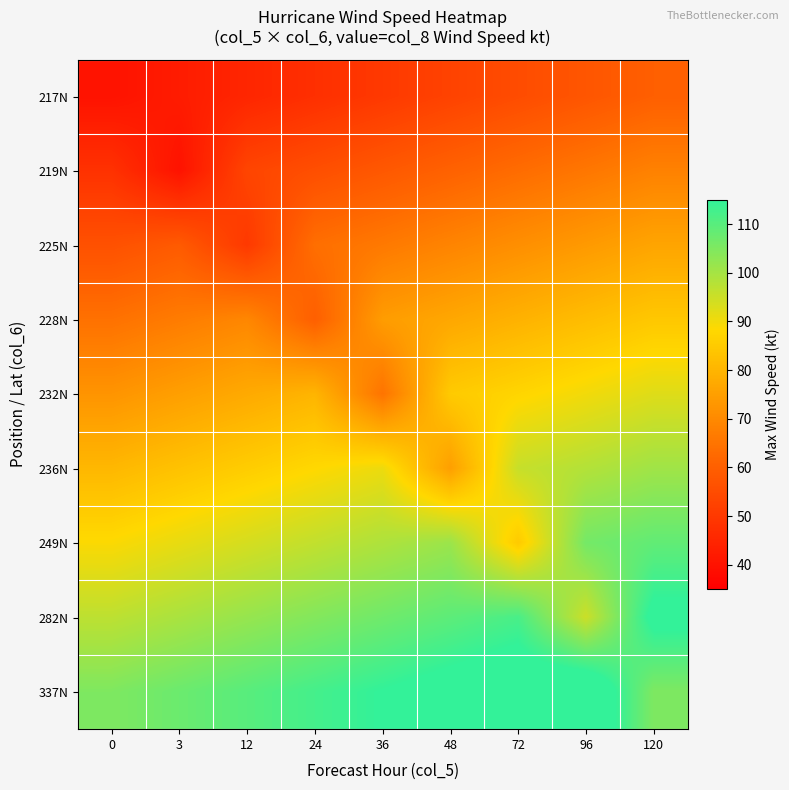

Reading right to left, transcribe all the data shown in this chart.

217N: 120=60.0	96=57.5	72=55.0	48=52.5	36=50.0	24=47.5	12=45.0	3=42.5	0=40.0
219N: 120=68.1	96=65.6	72=63.1	48=60.6	36=58.1	24=55.6	12=53.1	3=40.0	0=48.1
225N: 120=76.2	96=73.8	72=71.2	48=68.8	36=66.2	24=63.8	12=50.0	3=58.8	0=56.2
228N: 120=84.4	96=81.9	72=79.4	48=76.9	36=74.4	24=60.0	12=69.4	3=66.9	0=64.4
232N: 120=92.5	96=90.0	72=87.5	48=85.0	36=65.0	24=80.0	12=77.5	3=75.0	0=72.5
236N: 120=100.6	96=98.1	72=95.6	48=75.0	36=90.6	24=88.1	12=85.6	3=83.1	0=80.6
249N: 120=108.8	96=106.2	72=85.0	48=101.2	36=98.8	24=96.2	12=93.8	3=91.2	0=88.8
282N: 120=116.9	96=95.0	72=111.9	48=109.4	36=106.9	24=104.4	12=101.9	3=99.4	0=96.9
337N: 120=105.0	96=122.5	72=120.0	48=117.5	36=115.0	24=112.5	12=110.0	3=107.5	0=105.0